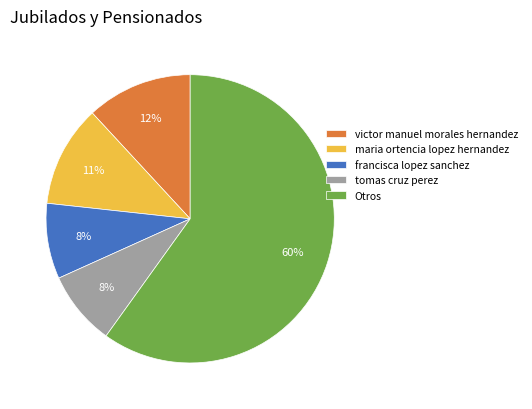

Is victor manuel morales hernandez the majority of the pie?

No